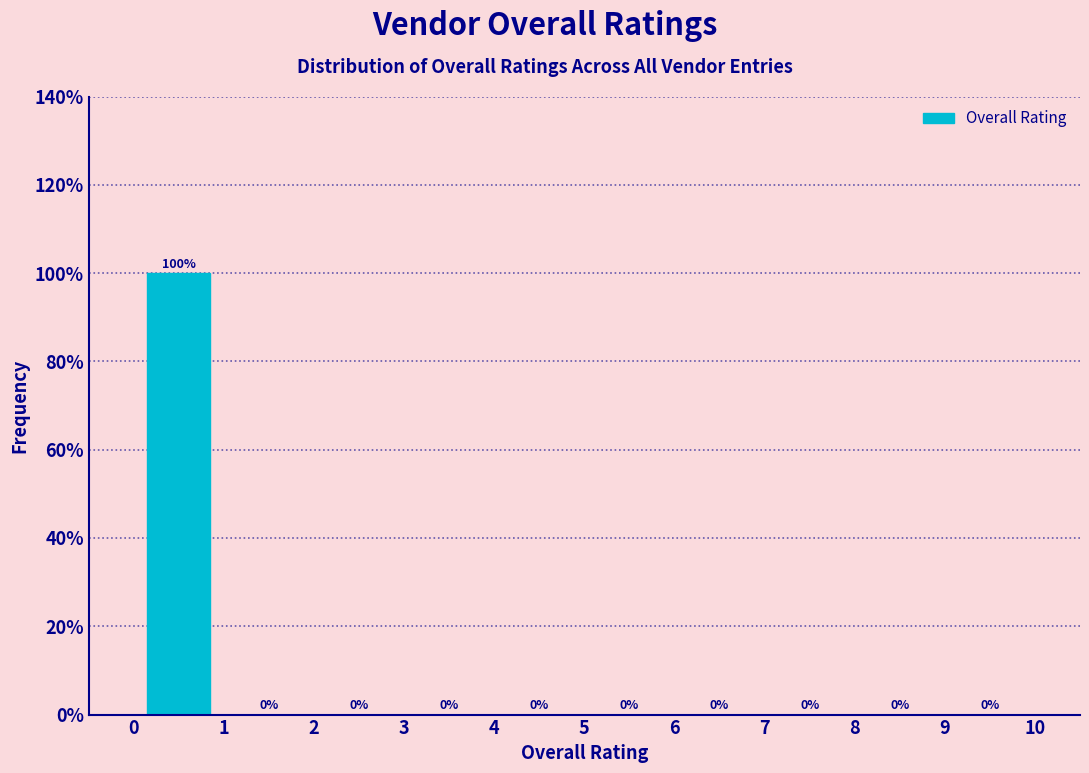

How tall is the bar that spans 0 to 1 on the x-axis?

100